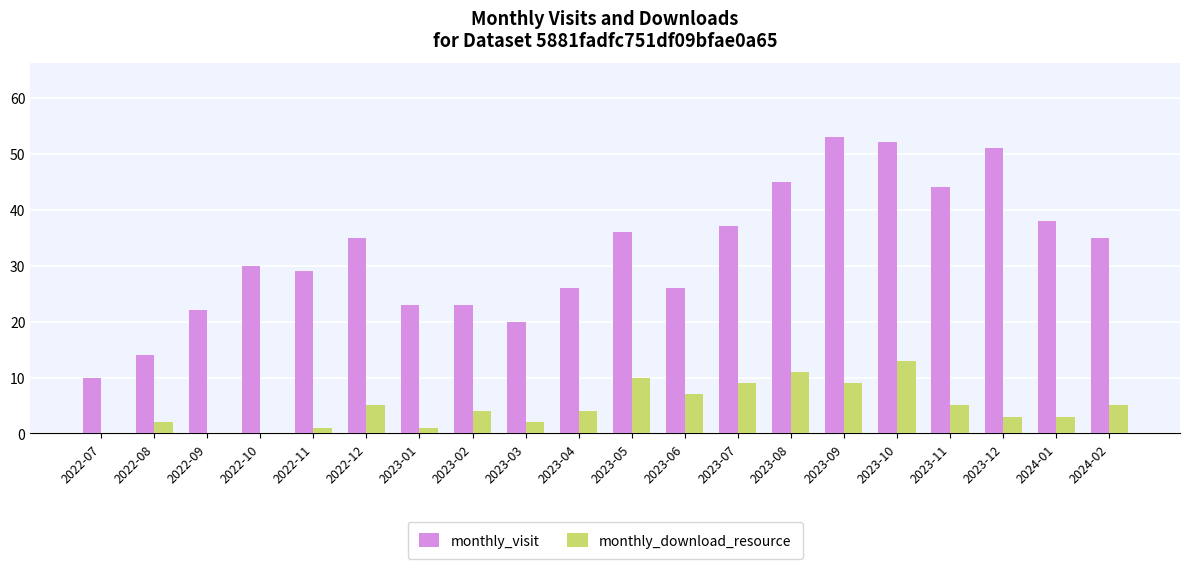

Are the bars horizontal?

No